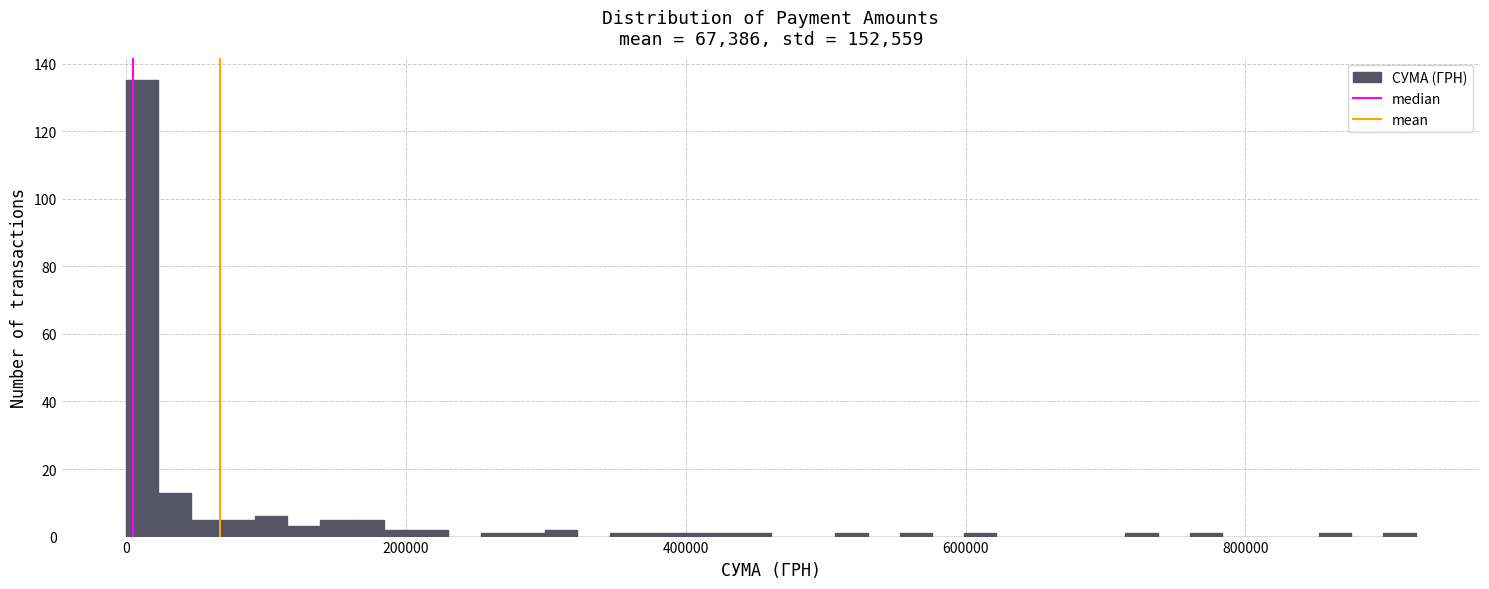

Read against the x-axis, roughly where is the centre of the tallest bar?

20000